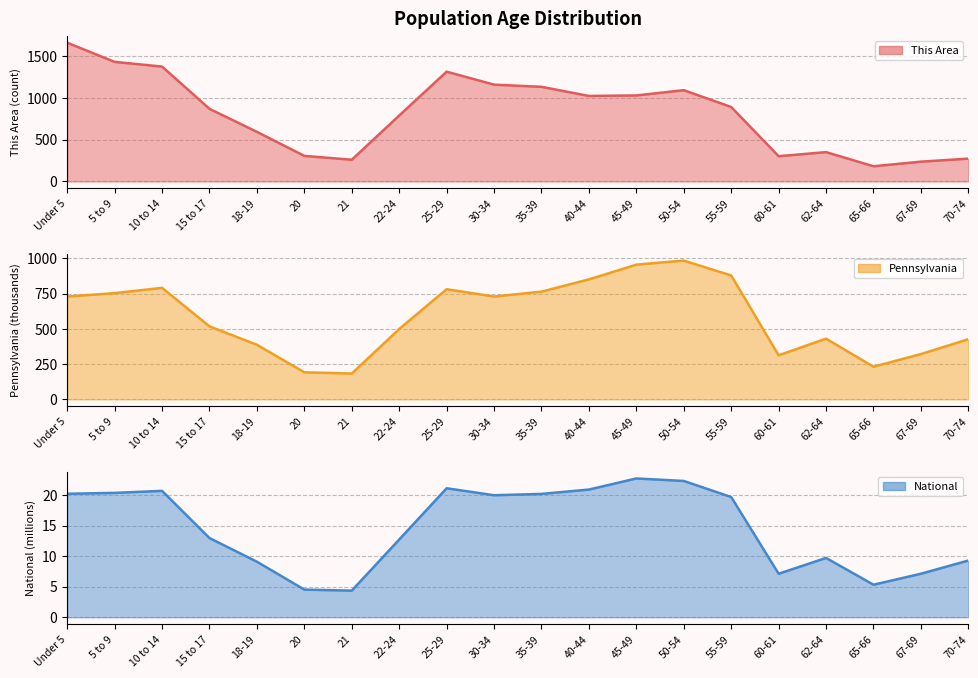

True or false: This Area has more than 1 points higher than both neighbors.

True